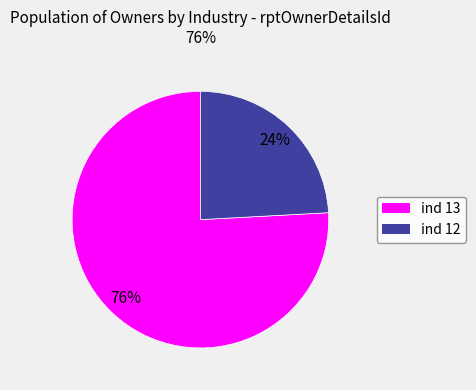

Combined, do ind 12 and ind 13 account for over 50%?

Yes